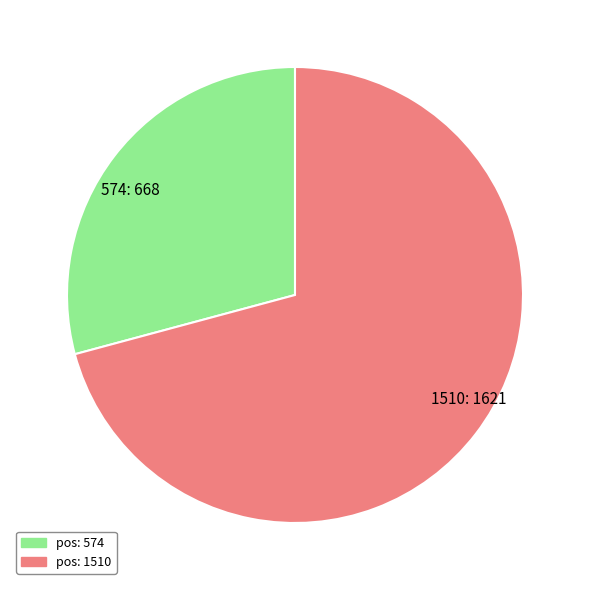

Combined, do 574 and 1510 account for over 50%?

Yes